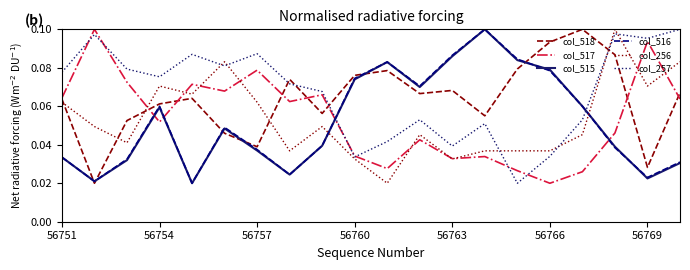

True or false: col_517 and col_515 cross at least once.

True